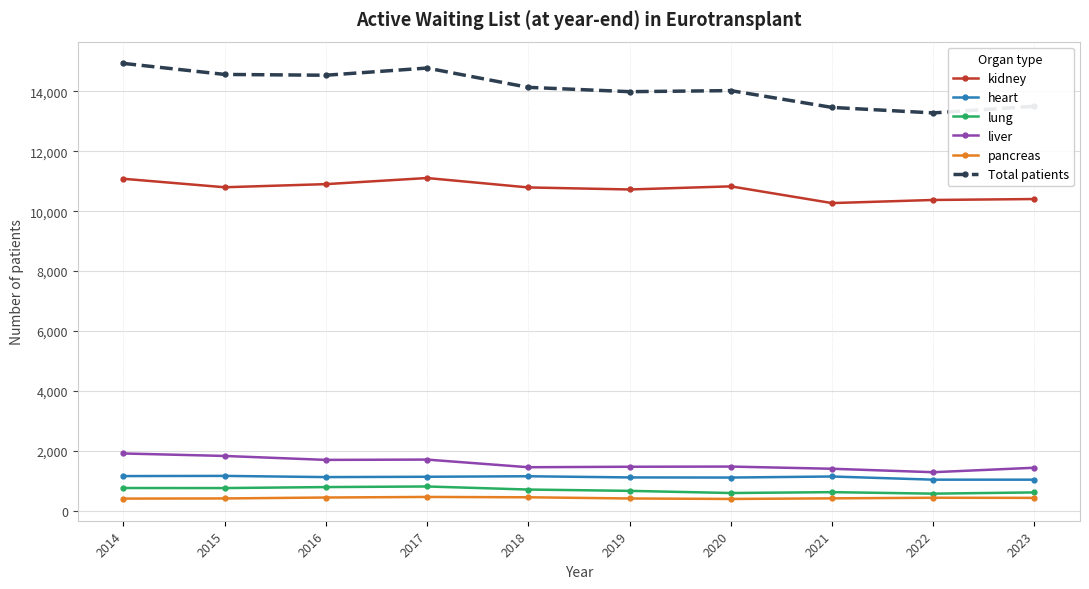

Read the pancreas value at 2017, to the nearest 10.

470